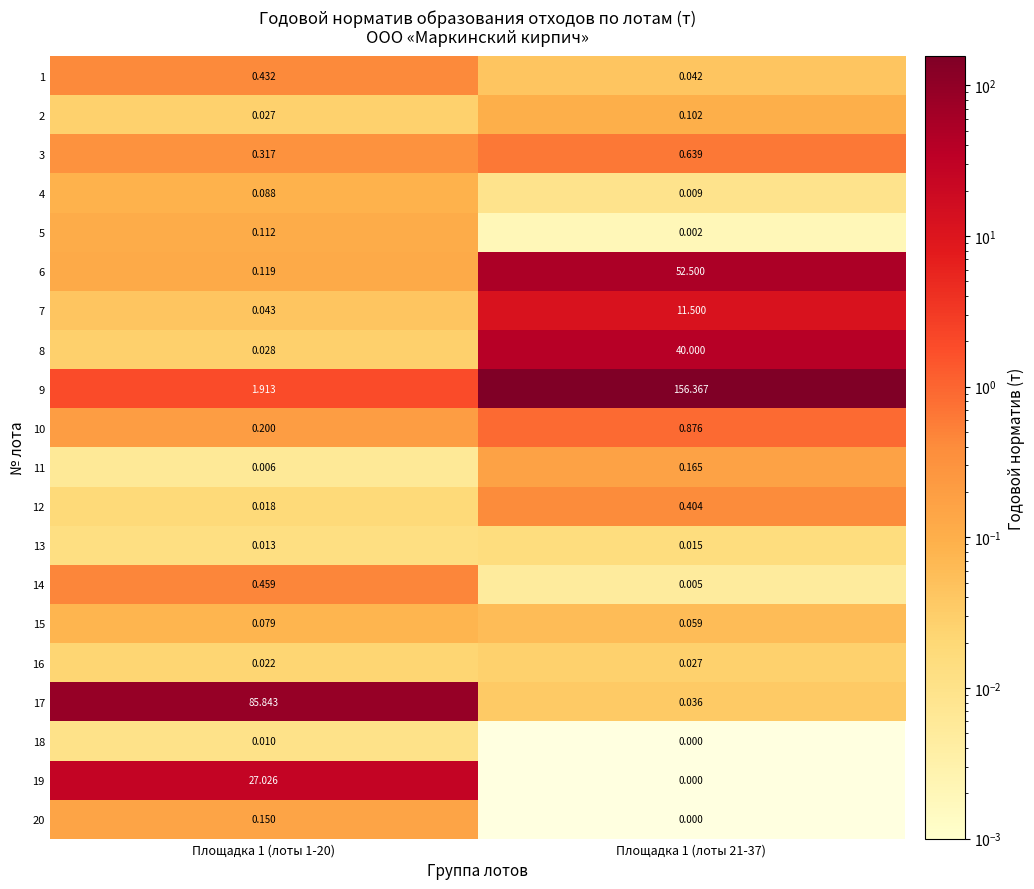

Is the value of 11 at Площадка 1 (лоты 21-37) greater than the value of 2 at Площадка 1 (лоты 1-20)?

Yes